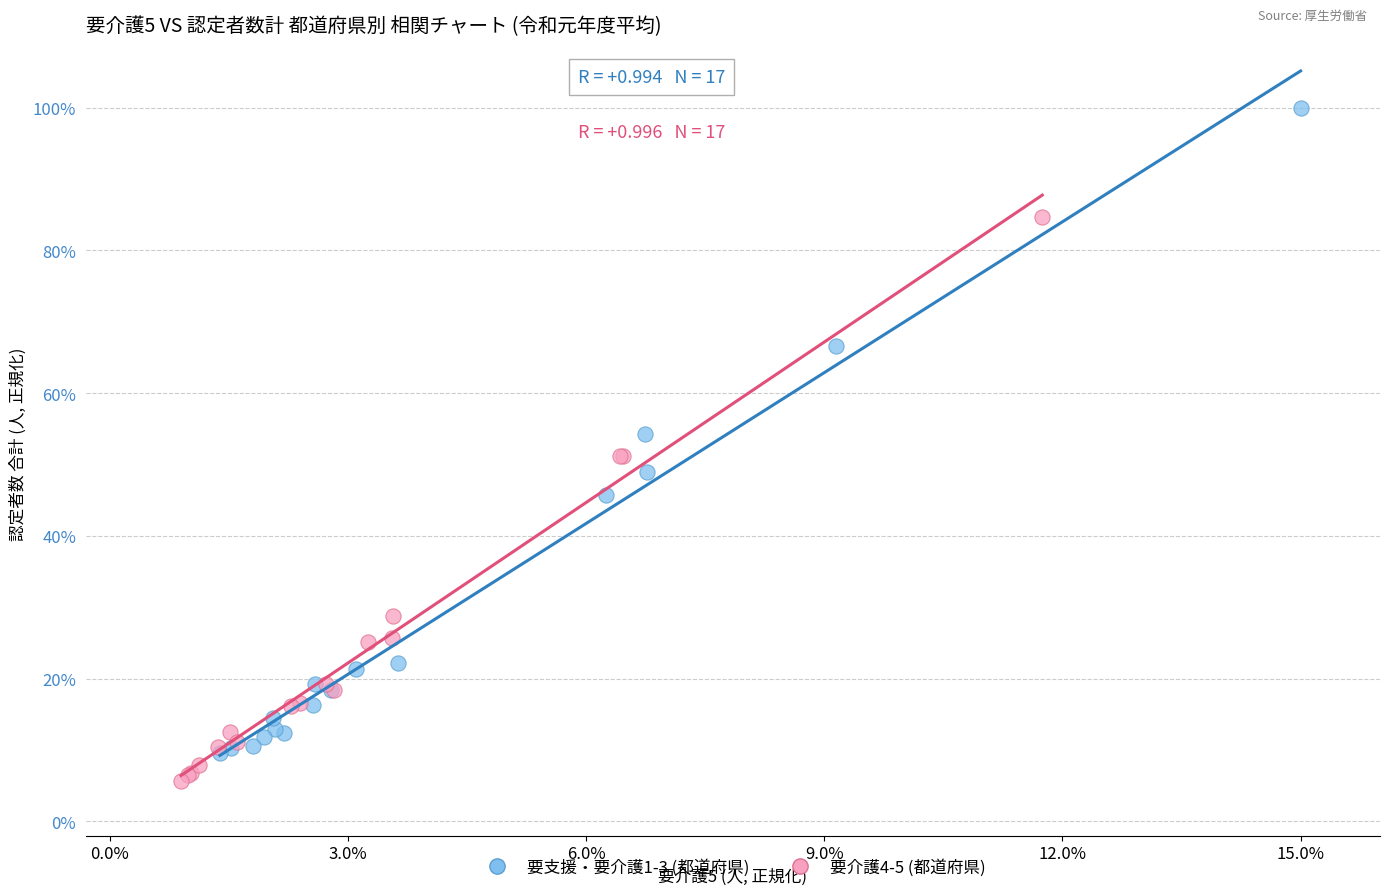

Which series has the widest spread of Y values?

要支援・要介護1-3 (都道府県)